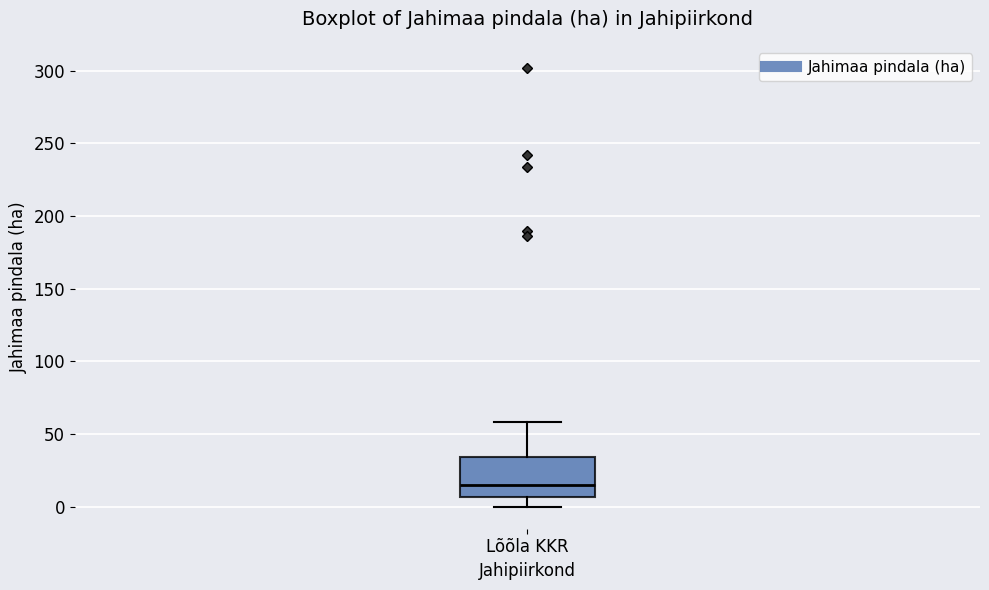

Read this box plot against the y-axis: the position of the median line, the range covered by the box, and the ends of both whiskers. The values are not printed on the chart, so give them approximately, as read against the axis.

median 15, box 5 to 35, whiskers 0 to 60